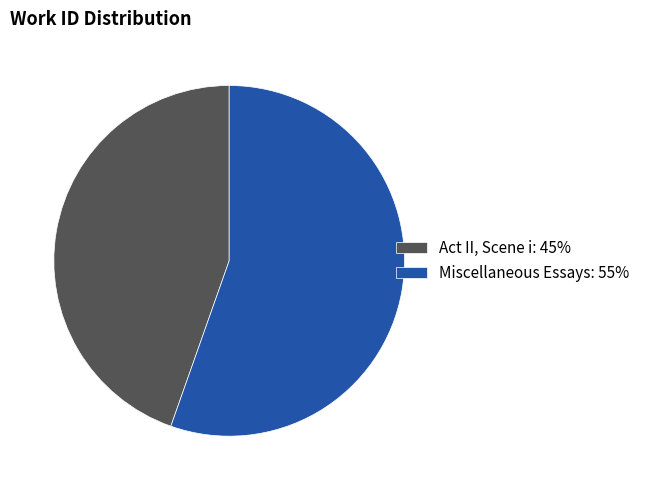

Which has a higher value, Act II, Scene i: 45% or Miscellaneous Essays: 55%?

Miscellaneous Essays: 55%